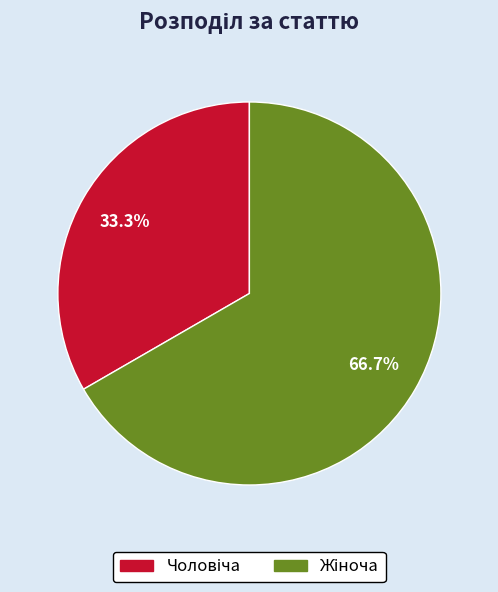

Does any single category account for the majority?

Yes